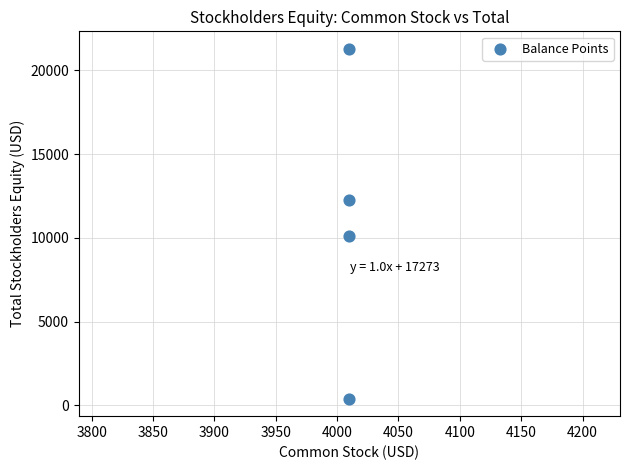

What Y value in the scatter plot is closest to 10838?

10104